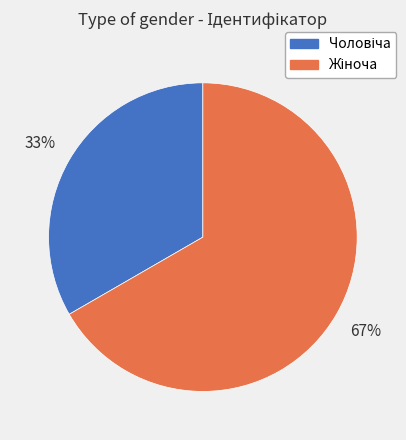

How many segments does this pie chart have?

2